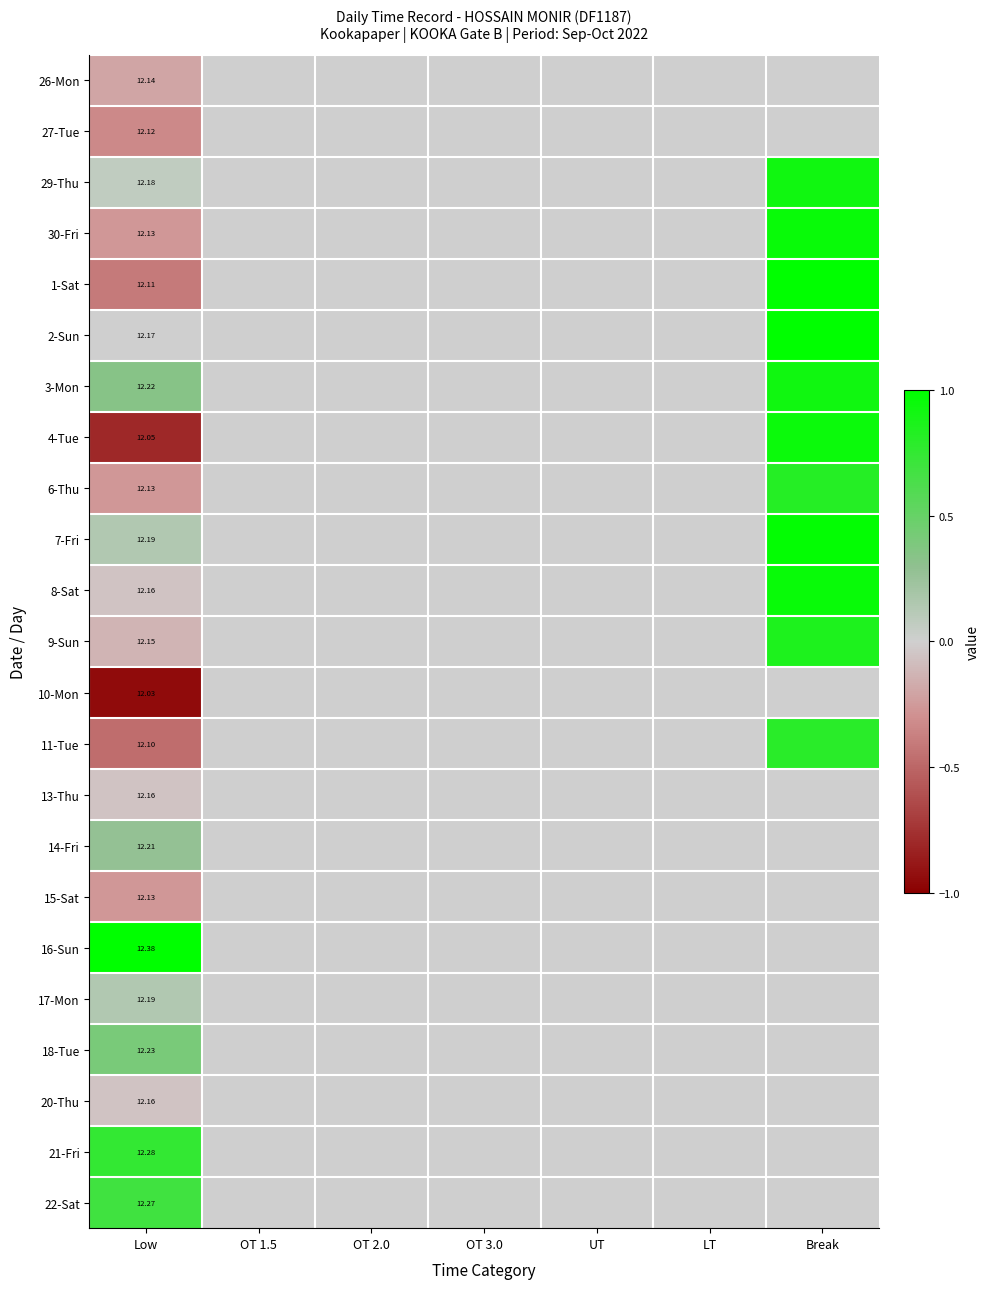

Is it true that 1-Sat equals 0.0 at UT?

True